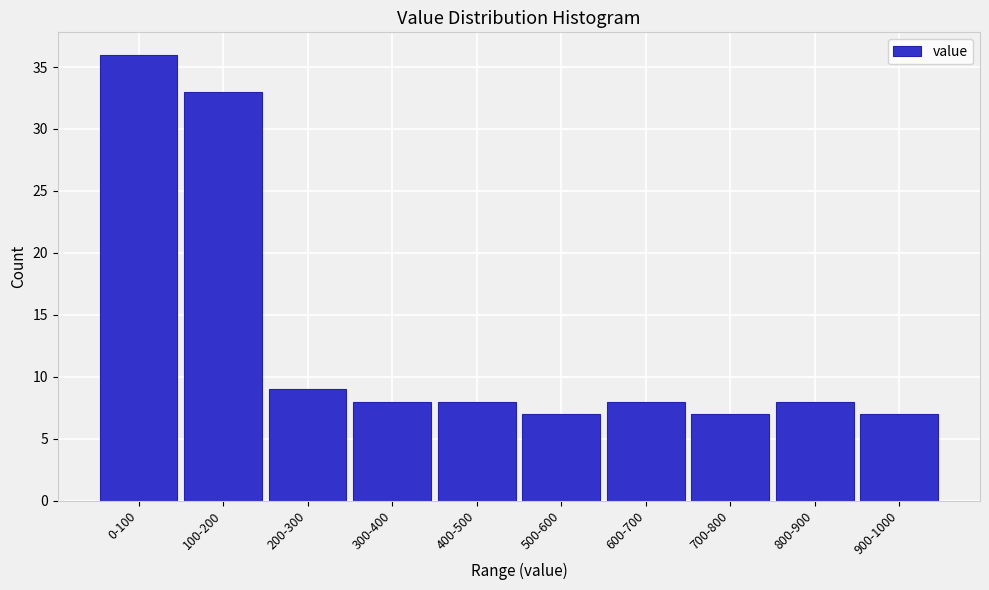

Reading left to right, what are all the values shown in this chart?

36	33	9	8	8	7	8	7	8	7